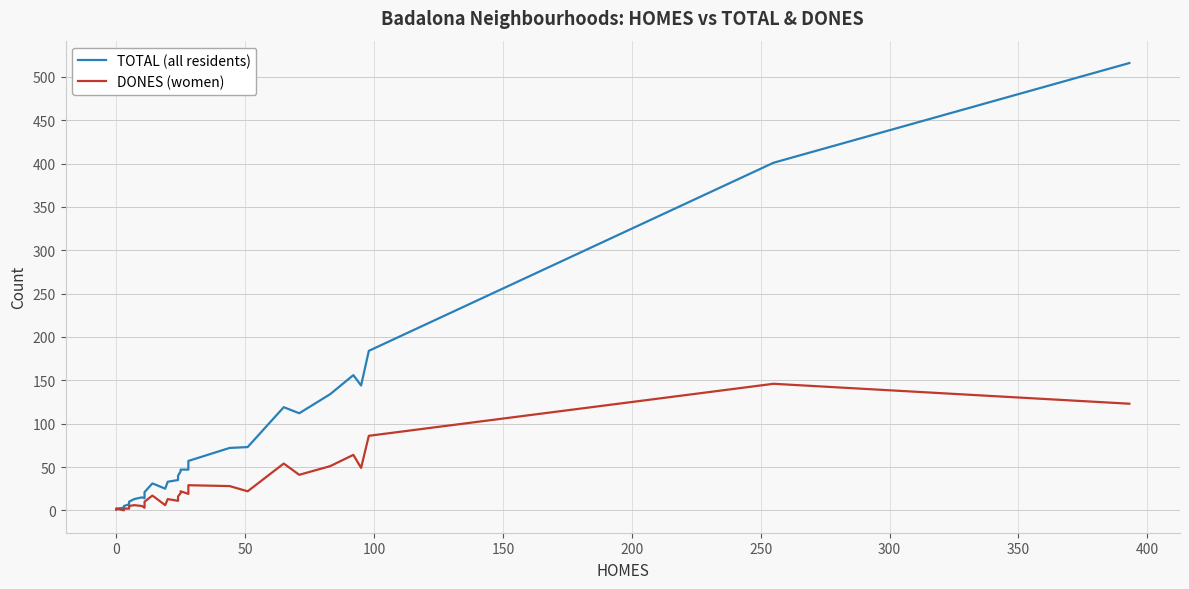

Reading left to right, extract all data points from this chart.

TOTAL (all residents): 1	2	3	5	7	7	10	13	15	15	14	21	31	30	25	33	35	40	45	47	47	57	72	73	119	112	134	156	144	184	401	516
DONES (women): 1	2	0	2	2	2	5	6	5	5	3	10	17	15	6	13	11	16	20	22	19	29	28	22	54	41	51	64	49	86	146	123